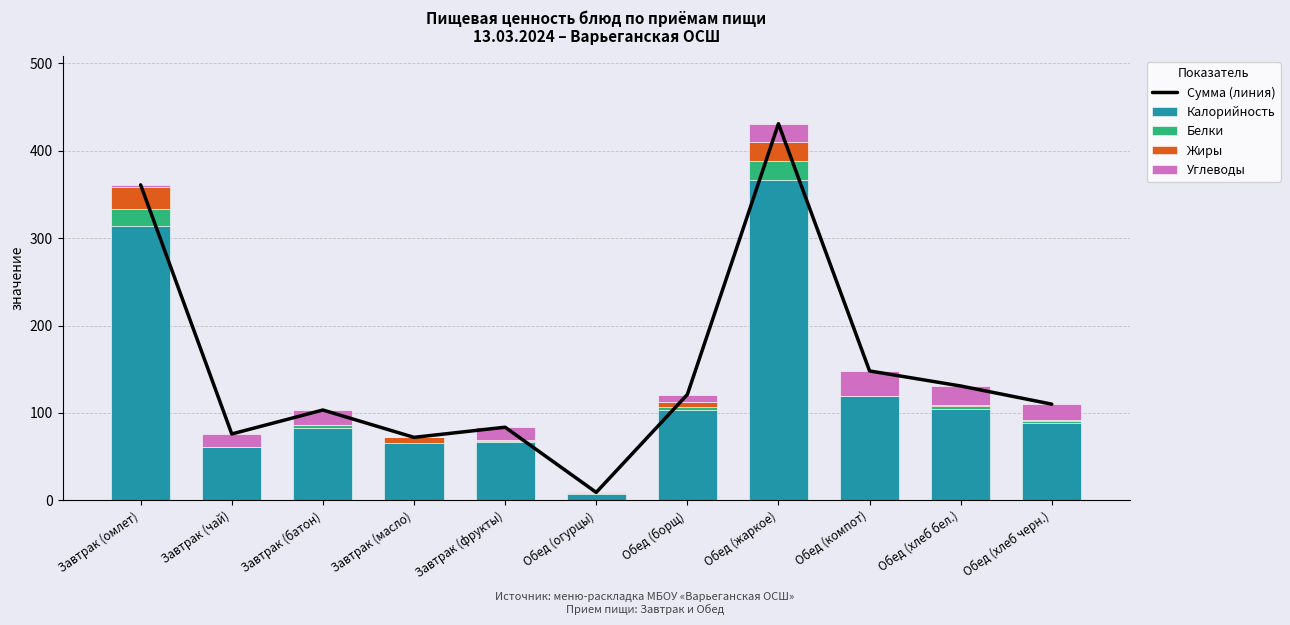

Reading right to left, what are all the values shown in this chart?

Сумма (линия): 110.0	130.8	148.0	431.0	121.0	9.0	83.6	72.0	103.3	75.9	361.0
Калорийность: 88.0	105.0	119.0	367.0	103.0	7.0	67.0	65.0	83.0	61.0	314.0
Белки: 3.0	3.4	0.0	21.0	4.0	1.0	0.6	0.0	3.0	0.2	19.0
Жиры: 1.0	0.4	0.0	22.0	6.0	0.0	1.0	7.0	0.3	0.1	25.0
Углеводы: 18.0	22.0	29.0	21.0	8.0	1.0	15.0	0.0	17.0	14.6	3.0